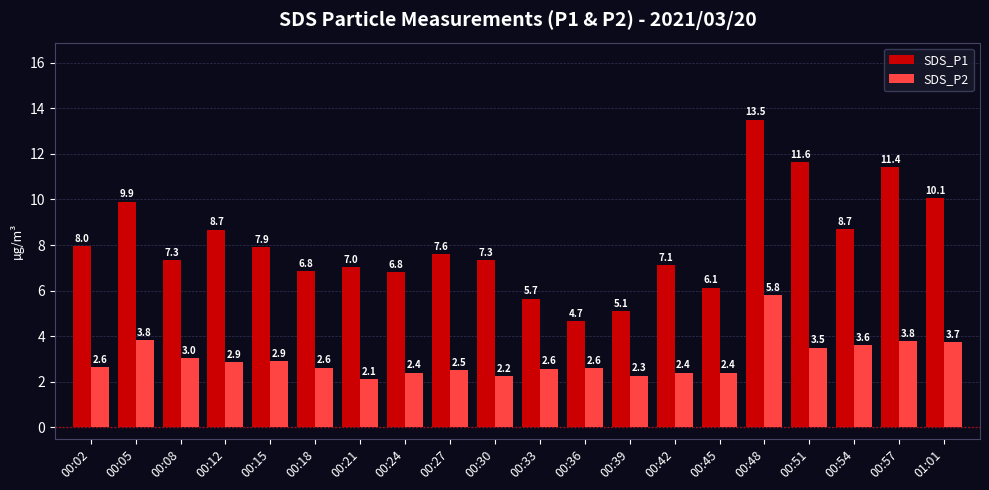

How many groups of bars are there?

20